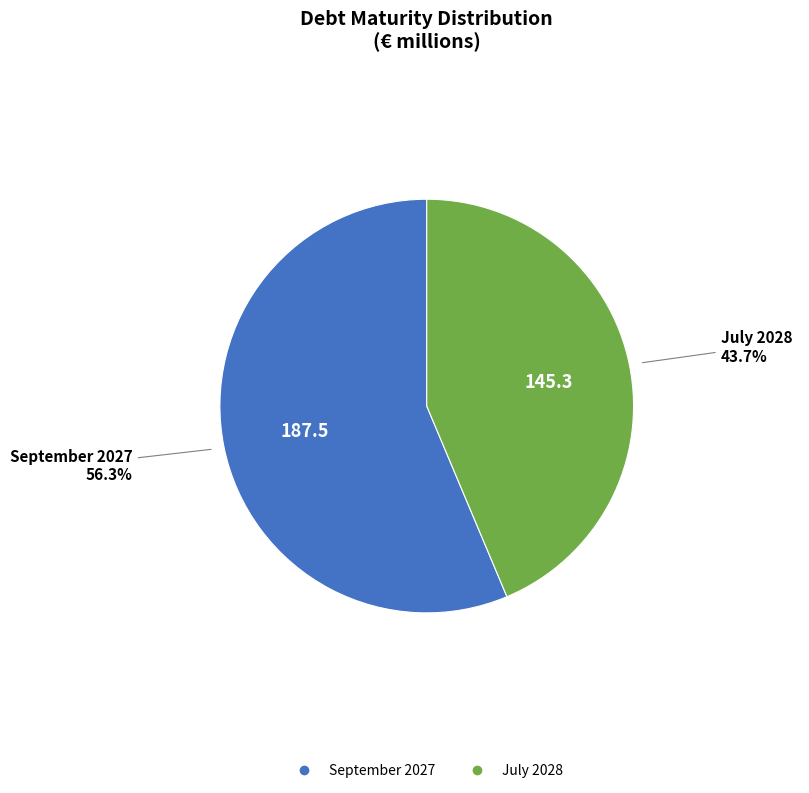

Is there any slice that represents more than half of the pie?

Yes